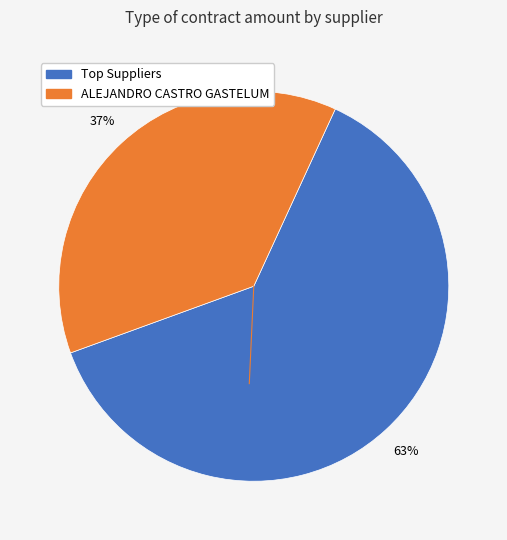

Is there a majority slice in this chart?

Yes